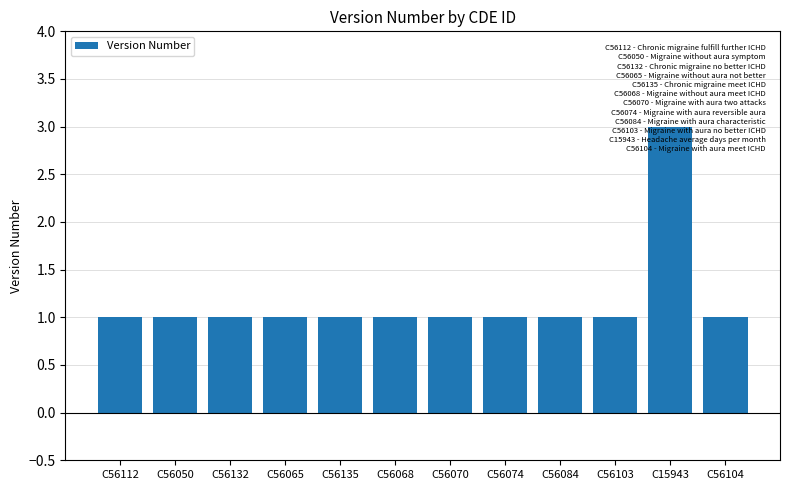

What is the change in value from C15943 to C56104?

-2